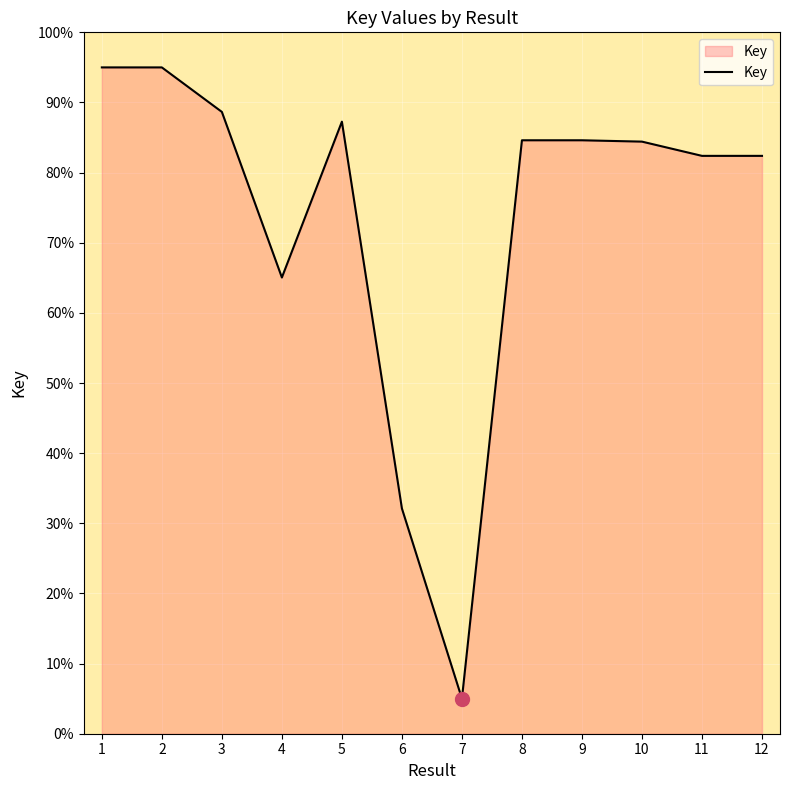

How many lines are shown in the chart?

1